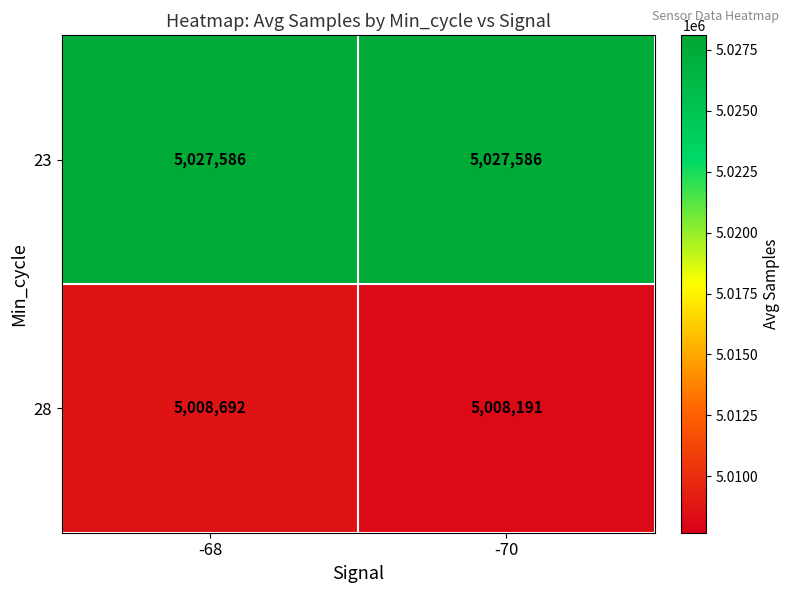

Rank the series by their maximum value, from highest to lowest.

23, 28